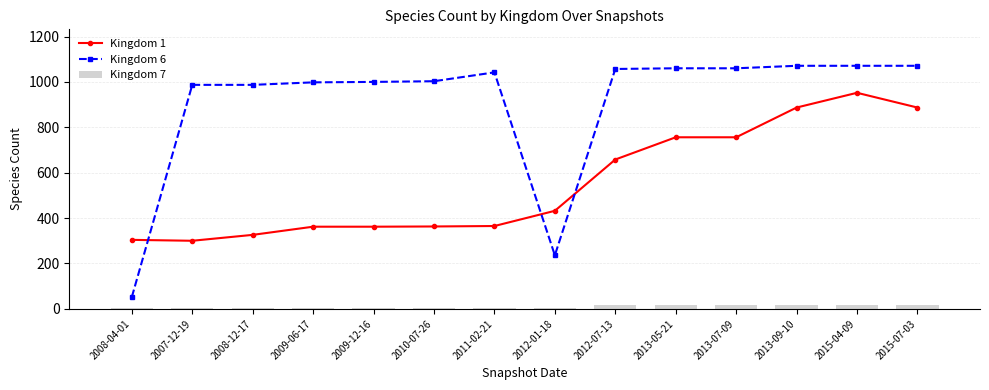

What is the minimum value for Kingdom 6?

52